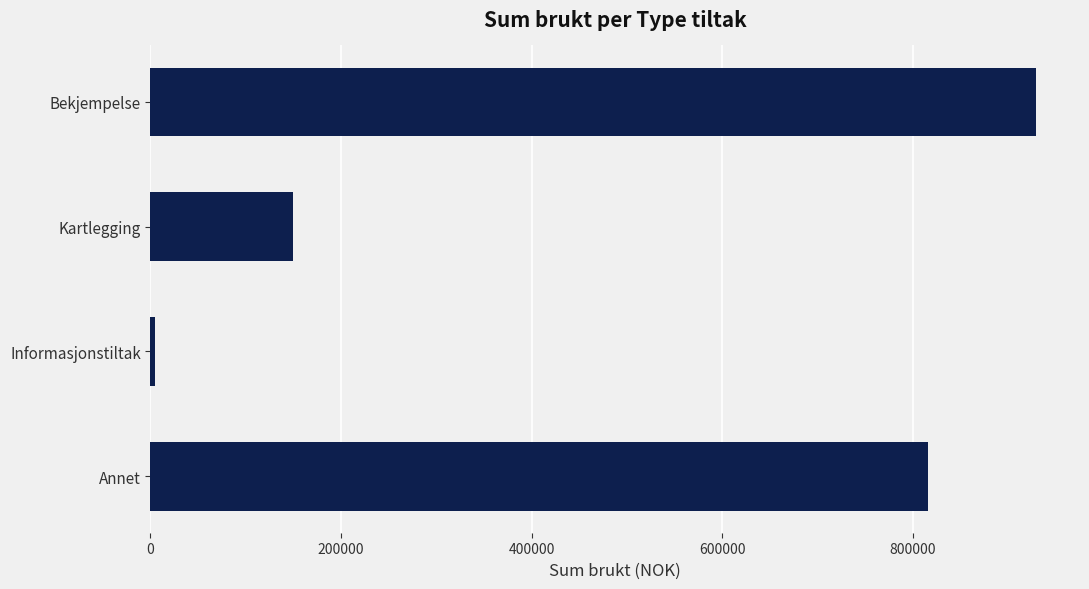

How many data points are less than 816685?

2